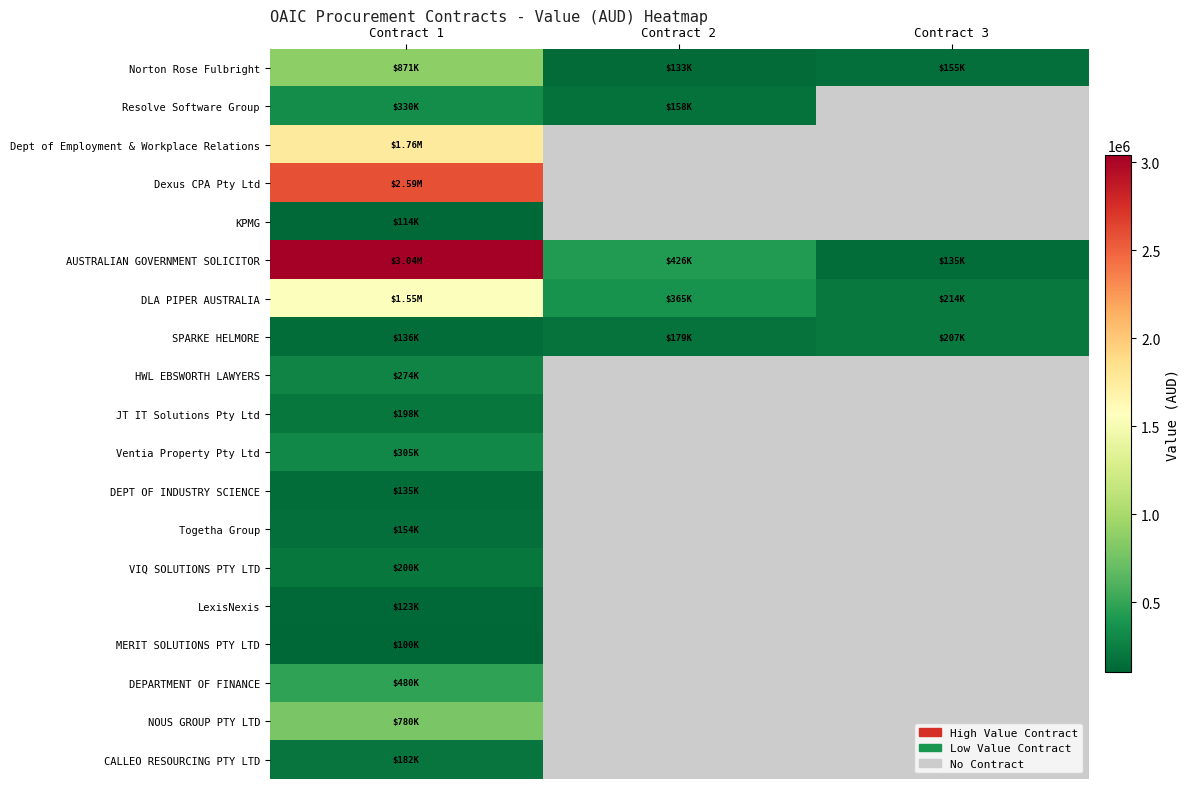

What is the highest value of the KPMG series?

113850.0